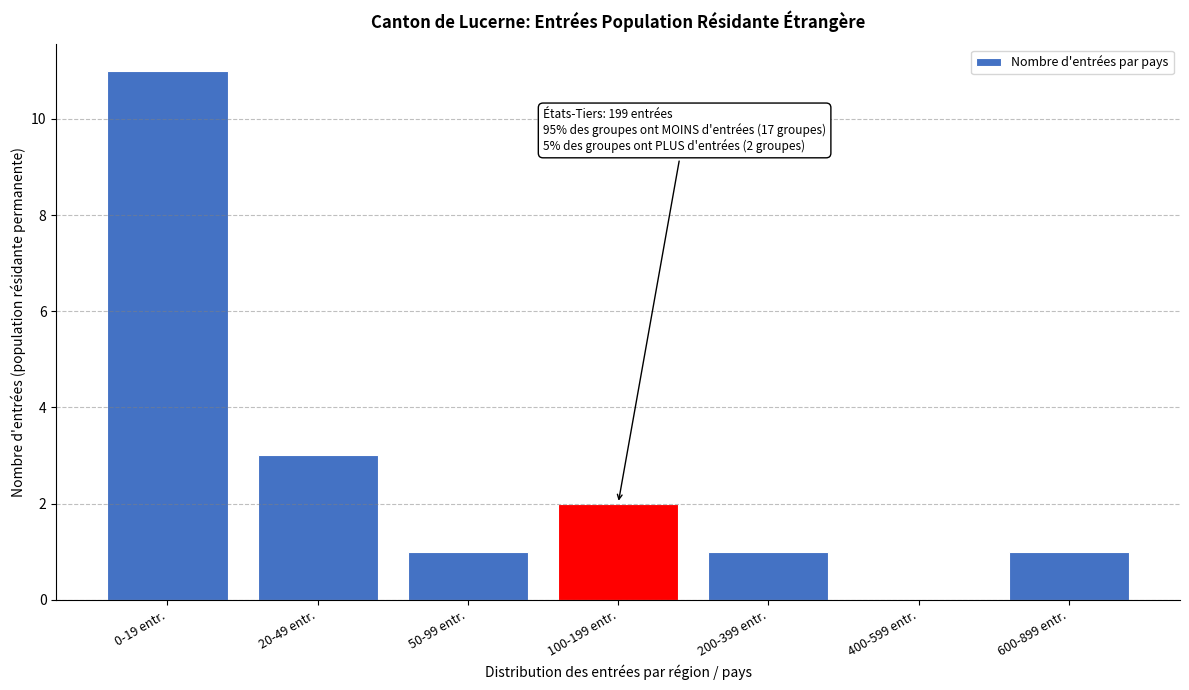

Reading left to right, what are all the values shown in this chart?

0-19 entr.=11	20-49 entr.=3	50-99 entr.=1	100-199 entr.=2	200-399 entr.=1	400-599 entr.=0	600-899 entr.=1